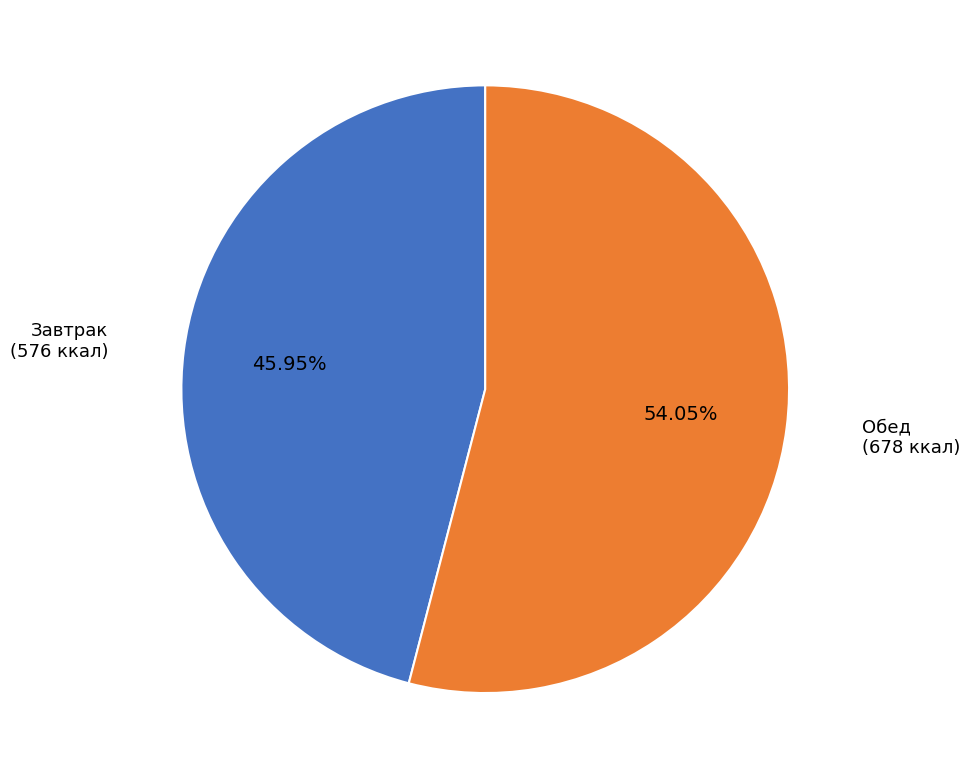

Which category has the smallest portion of the pie?

Завтрак